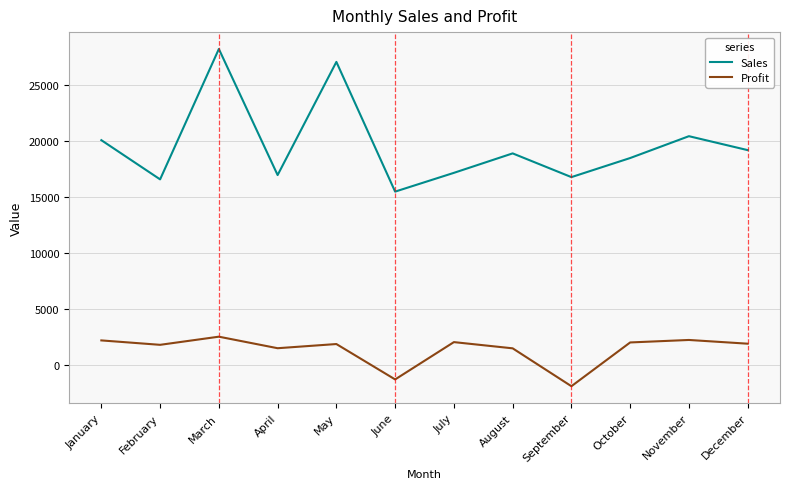

What is the minimum value shown in the chart?

-1858